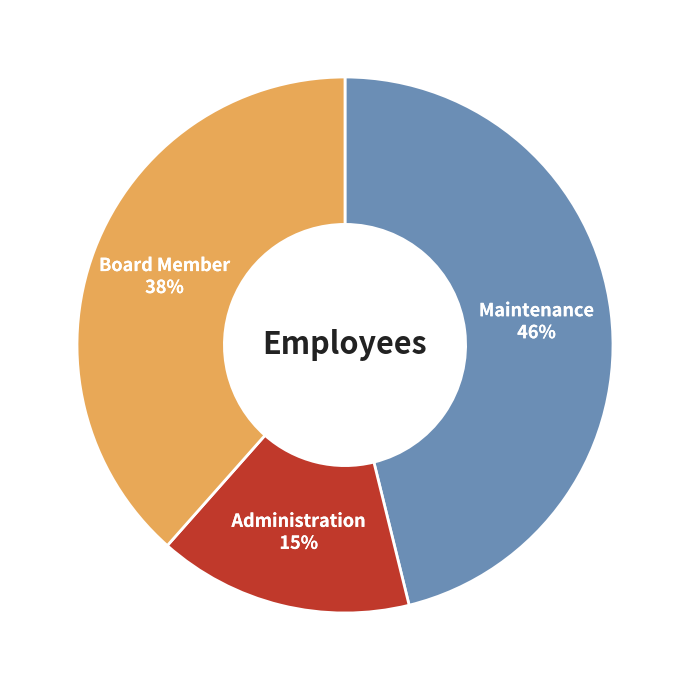

Is there a majority slice in this chart?

No